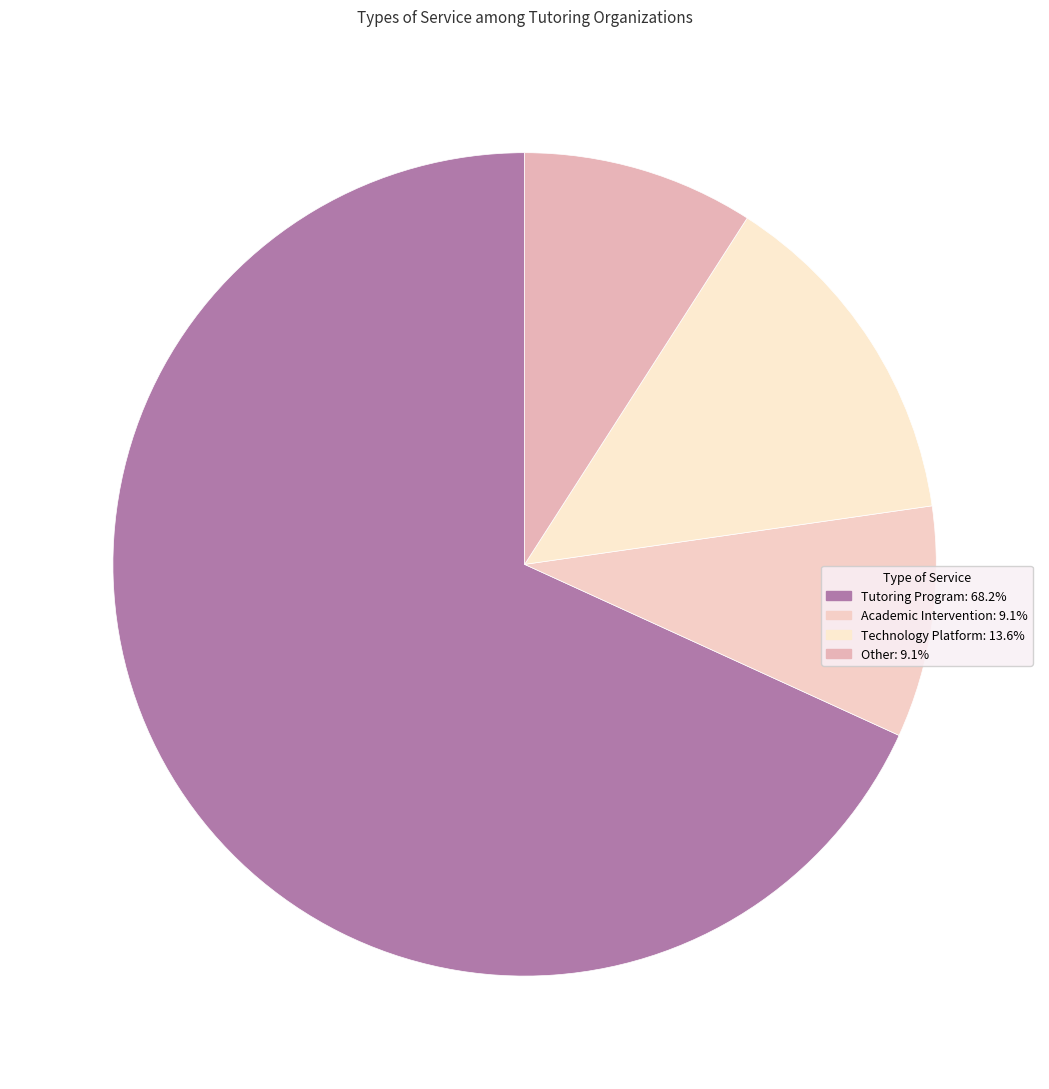

Is it true that Other is 15% of the pie?

False